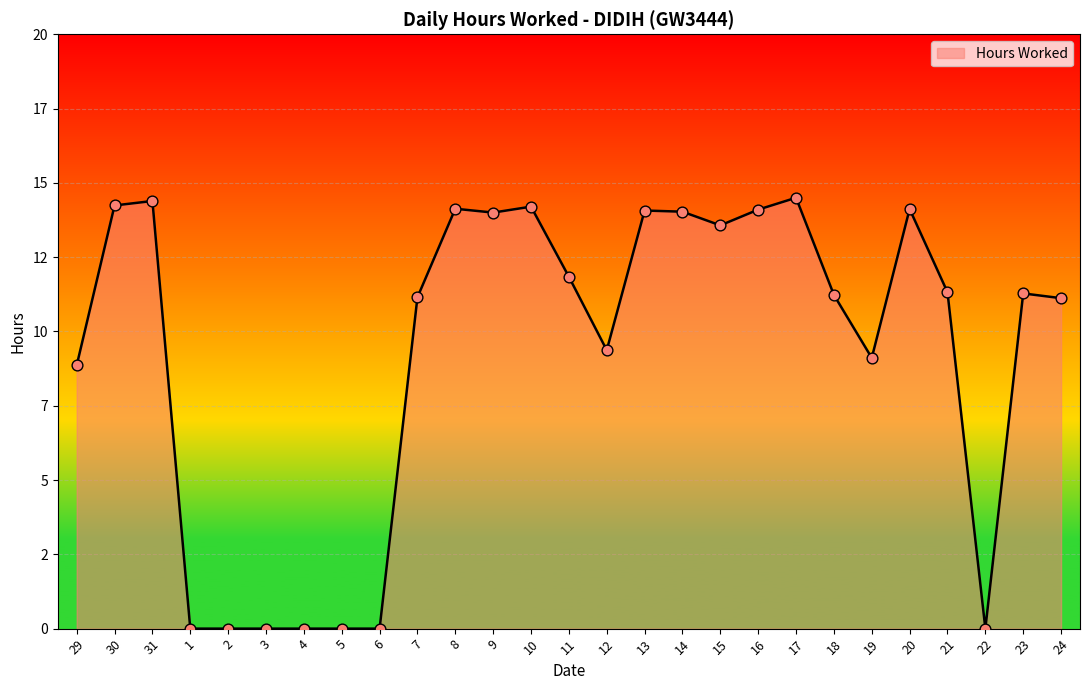

Between 15 and 1, which is larger?

15